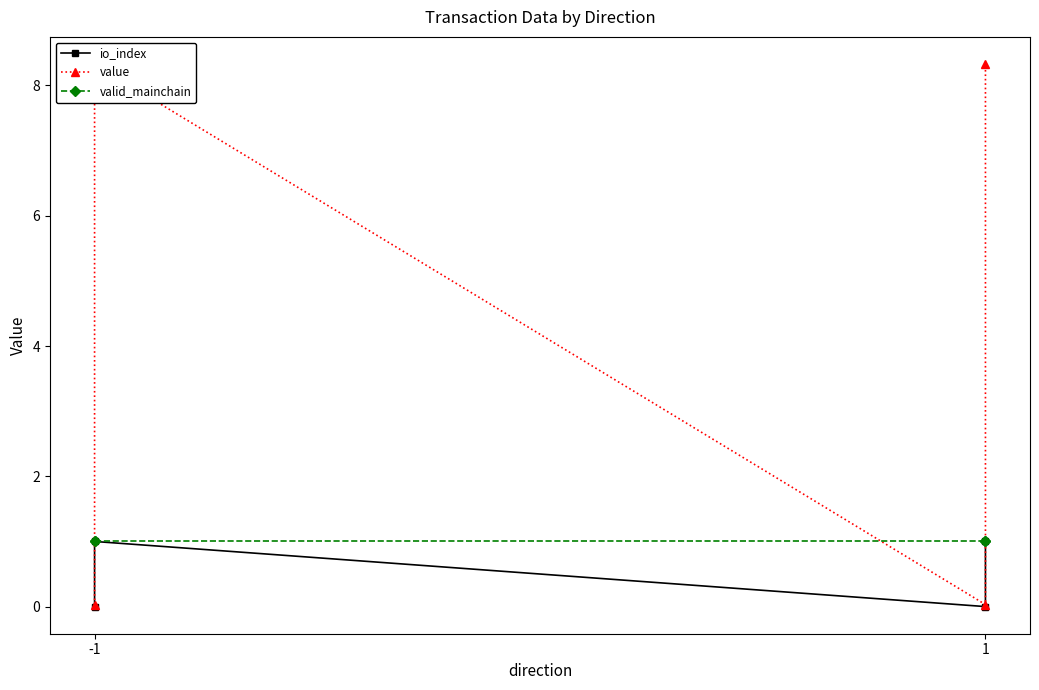

The value of valid_mainchain at -1 is 1.0. True or false?

True